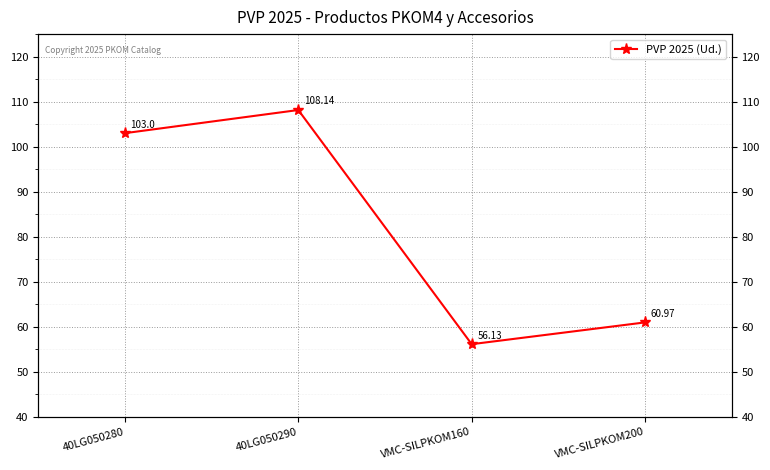

Where is the first local maximum?

40LG050290